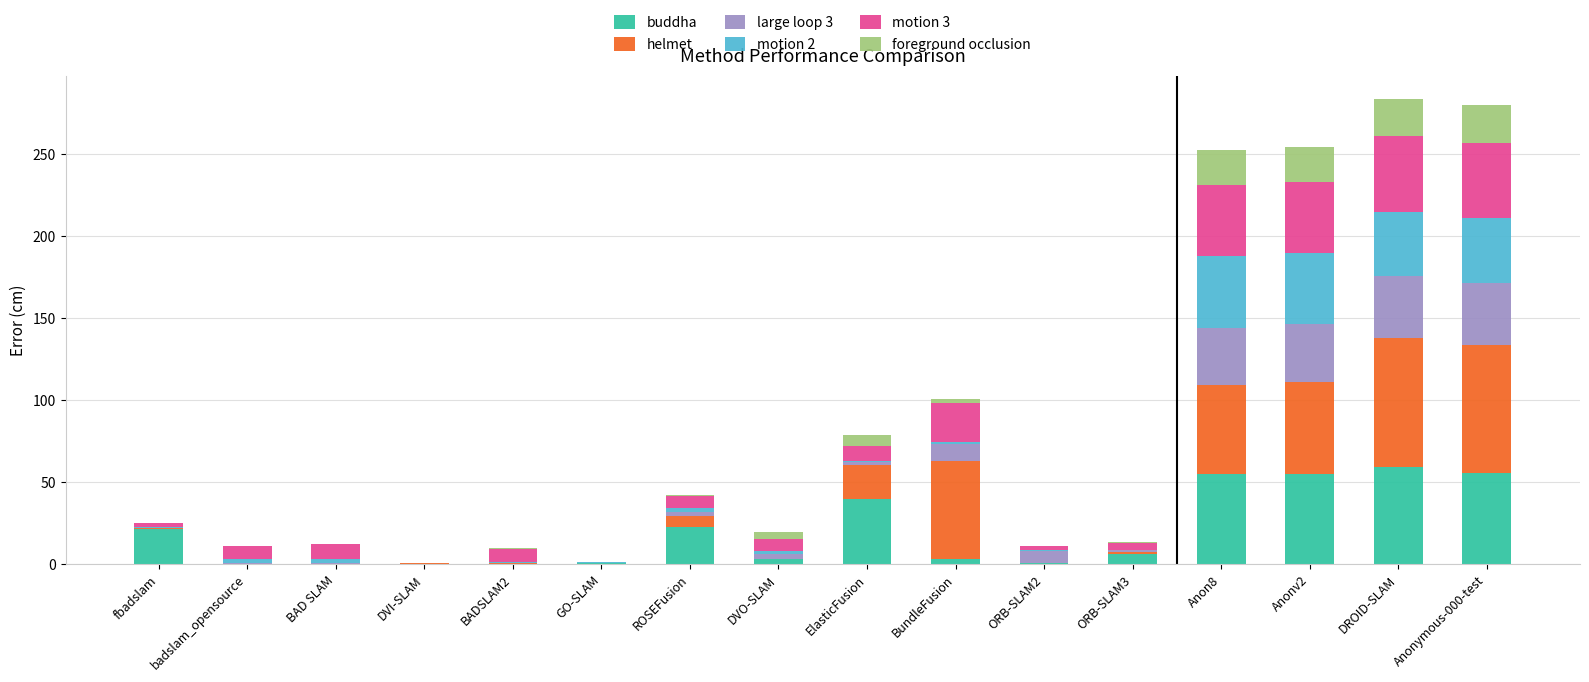

What is the maximum value for buddha?

58.9